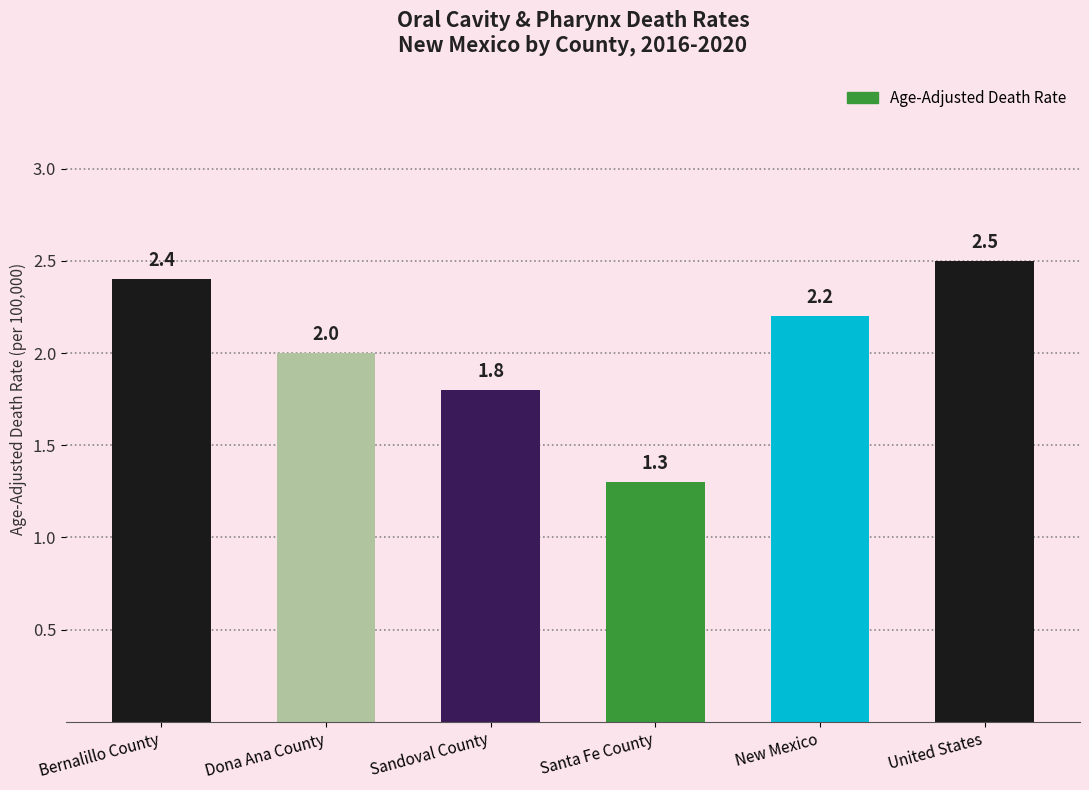

What is the label of the 5th bar from the right?

Dona Ana County